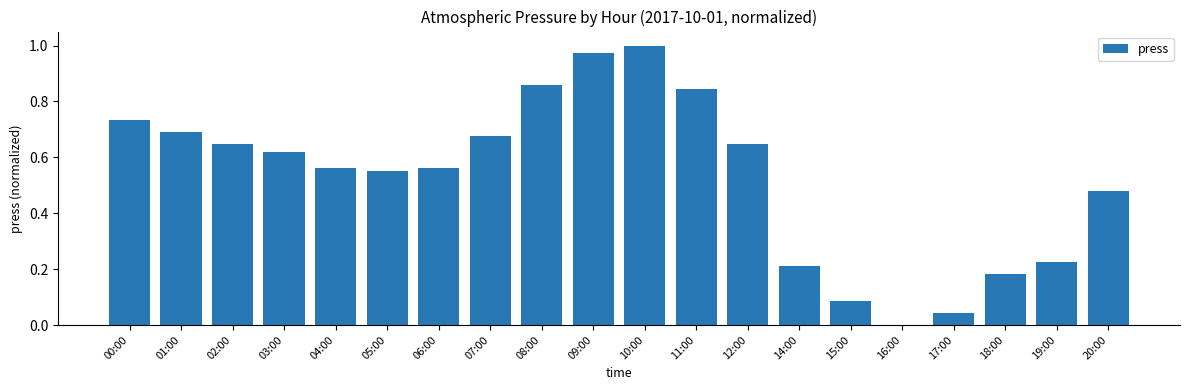

Which label corresponds to the largest value in the chart?

10:00